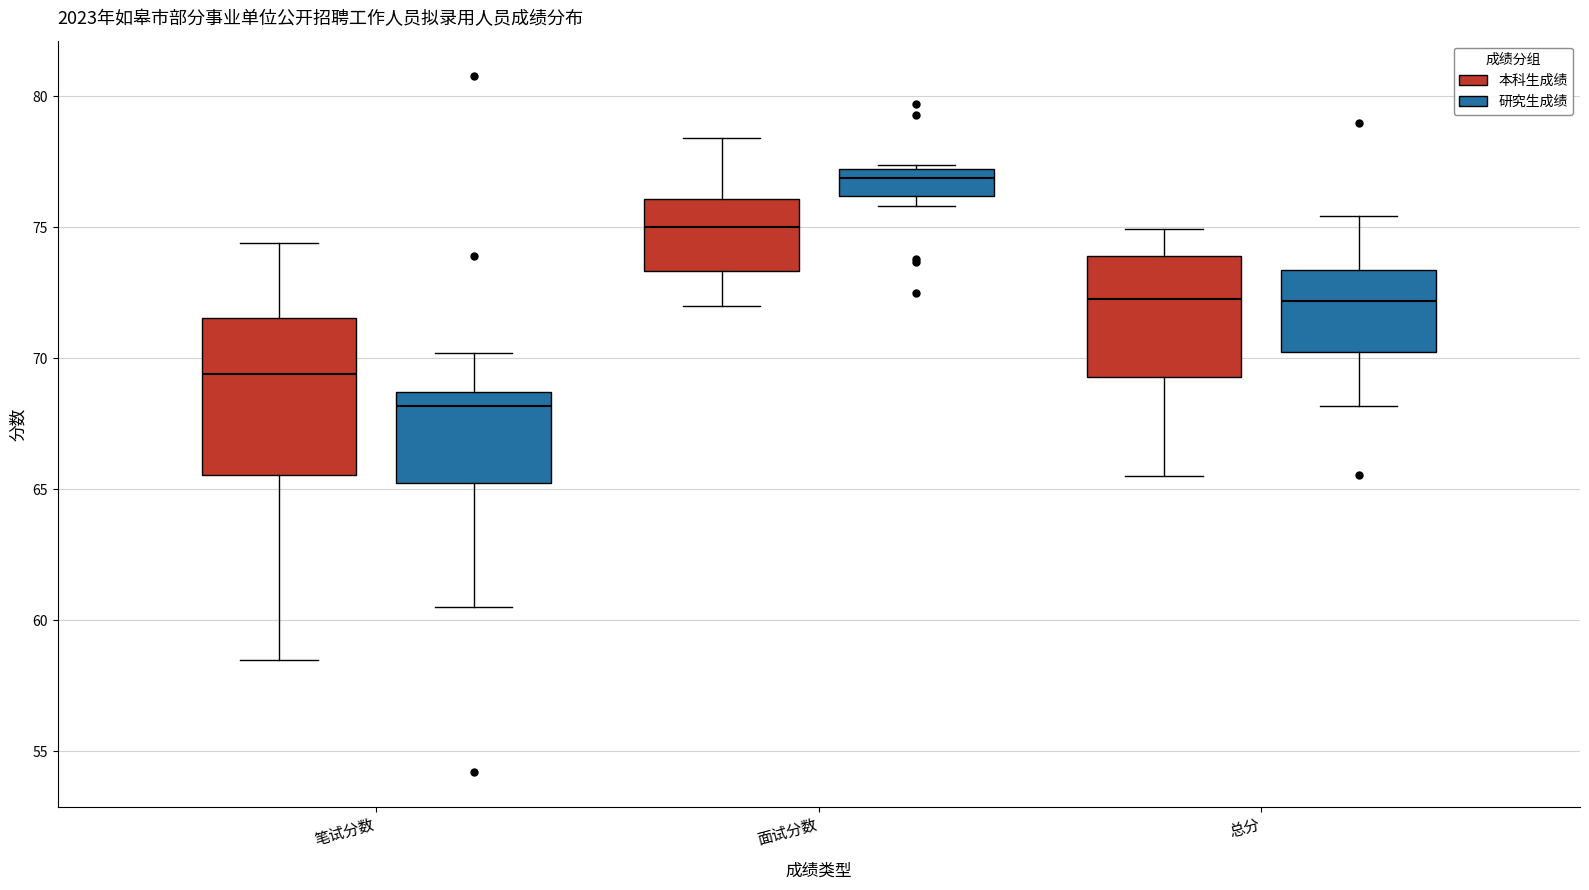

Where is the lower edge of the box for 面试分数 (研究生成绩) on the y-axis? The values are not printed on the chart, so give them approximately, as read against the axis.

76.0